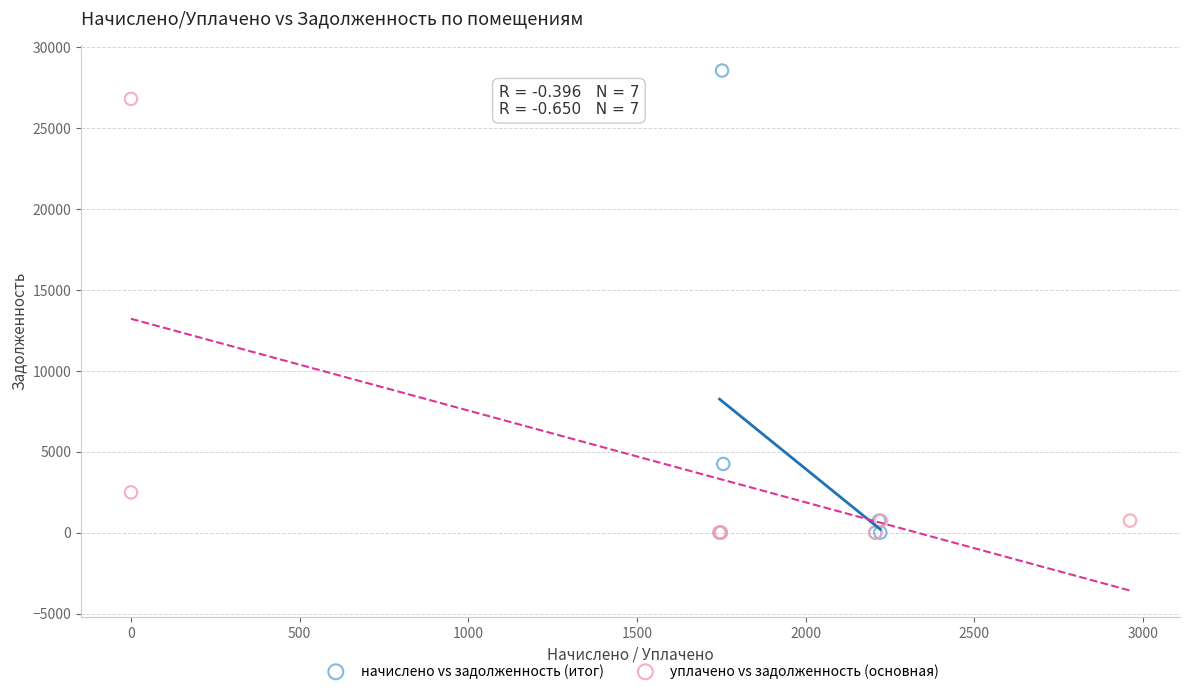

Which series has the widest spread of Y values?

начислено vs задолженность (итог)